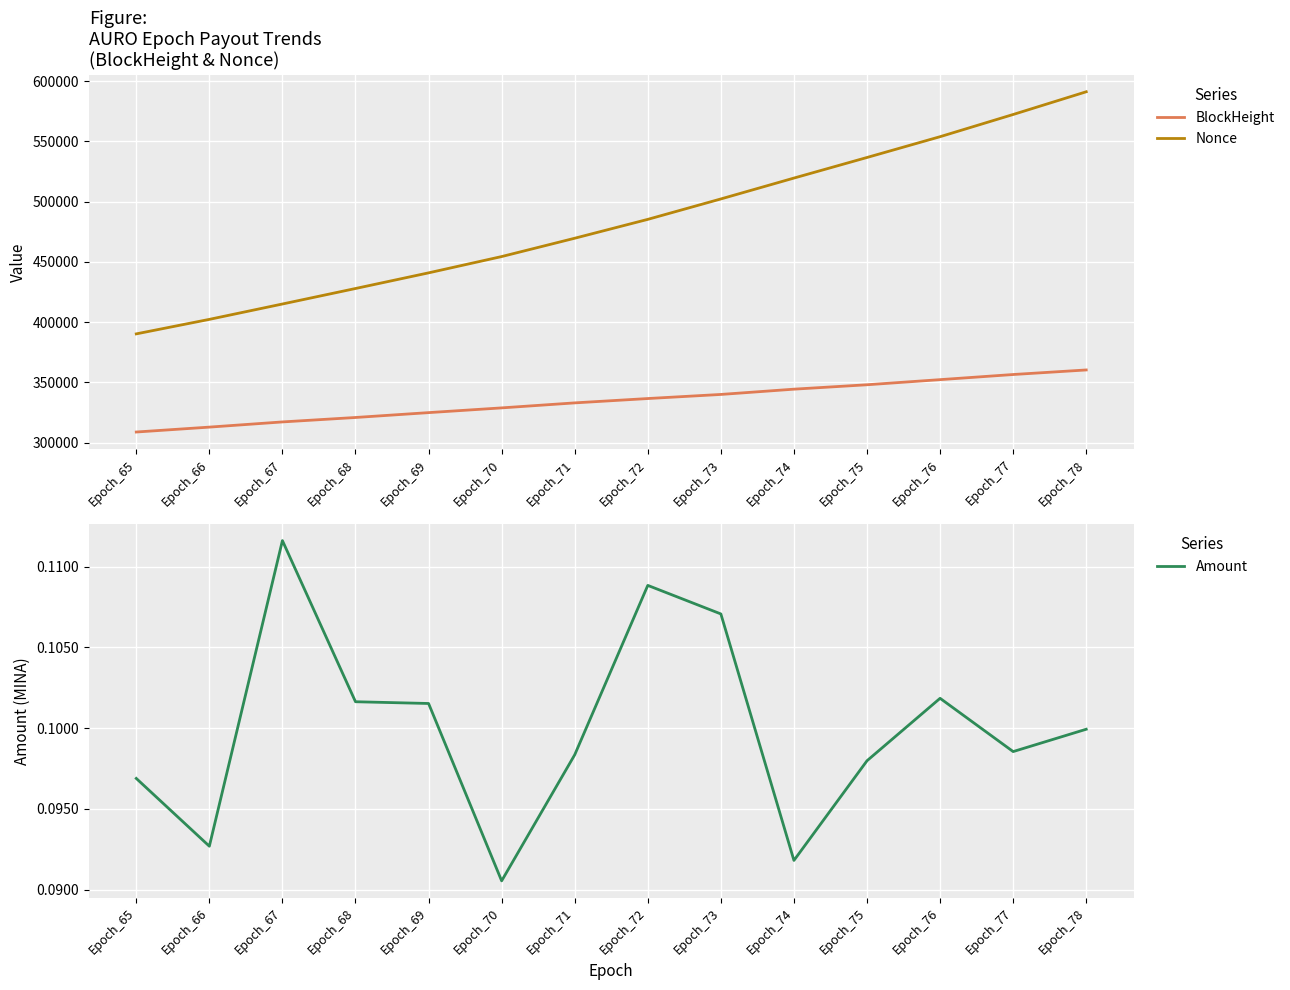

Which series has the largest total across all categories?

Nonce